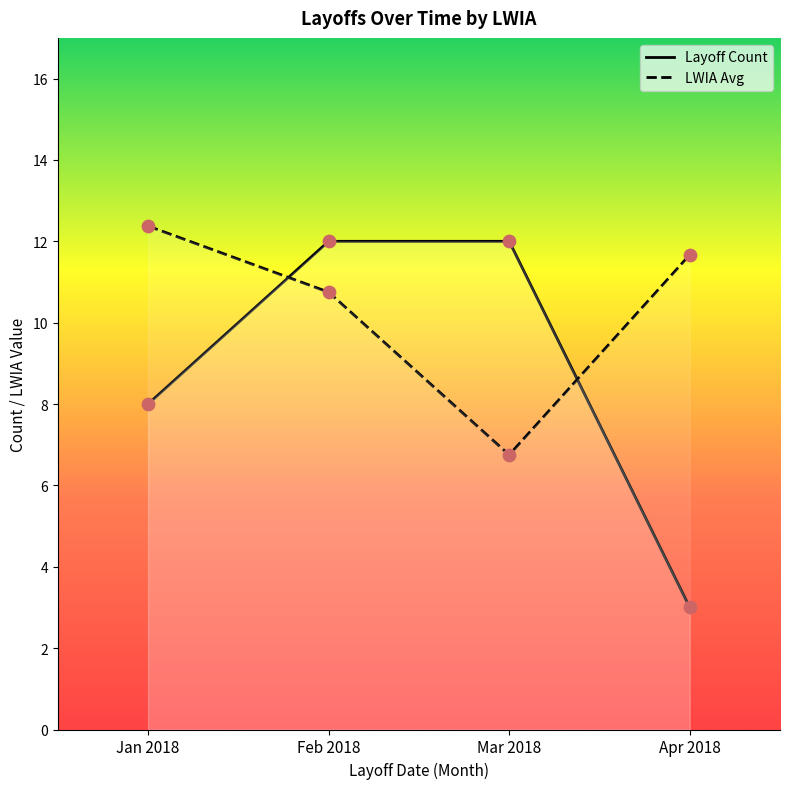

Which series has the largest total across all categories?

LWIA Avg